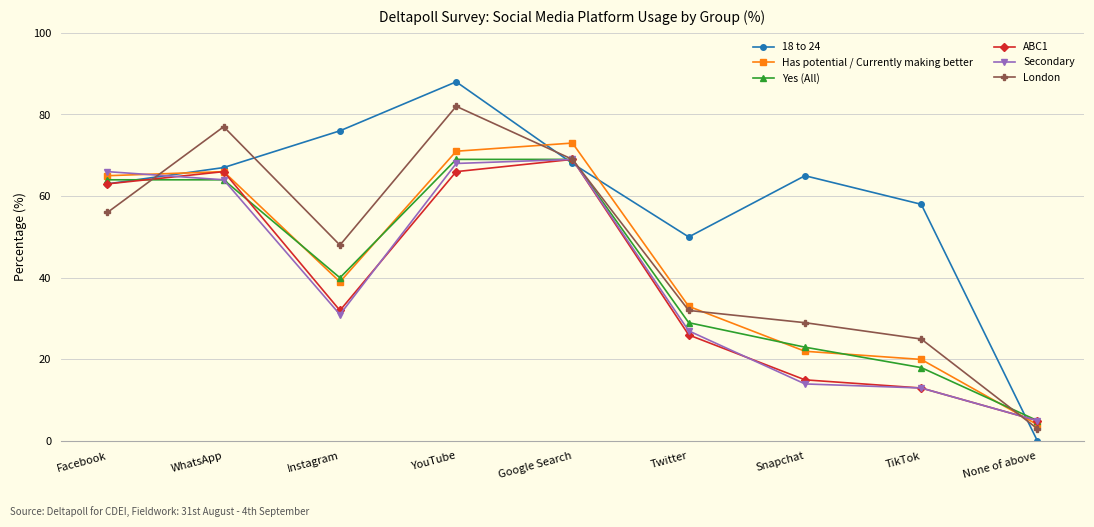

At which category does 18 to 24 reach its first local peak?

YouTube